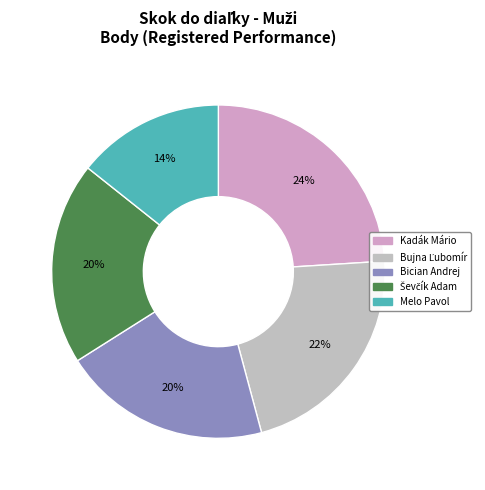

Is Ševčík Adam the majority of the pie?

No